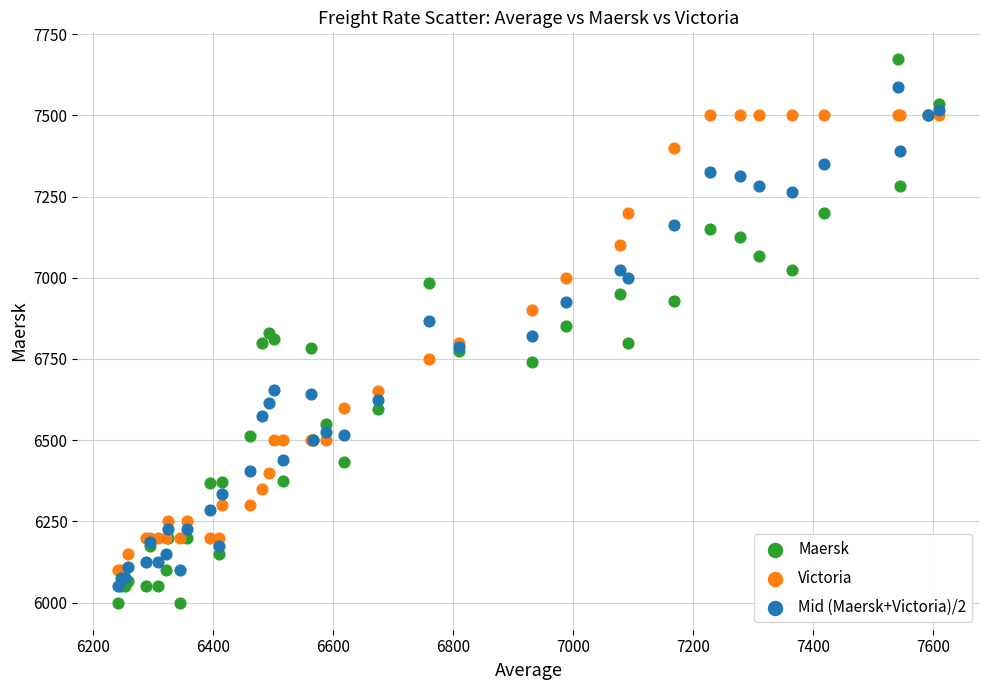

Which series contains the highest Y value?

Maersk